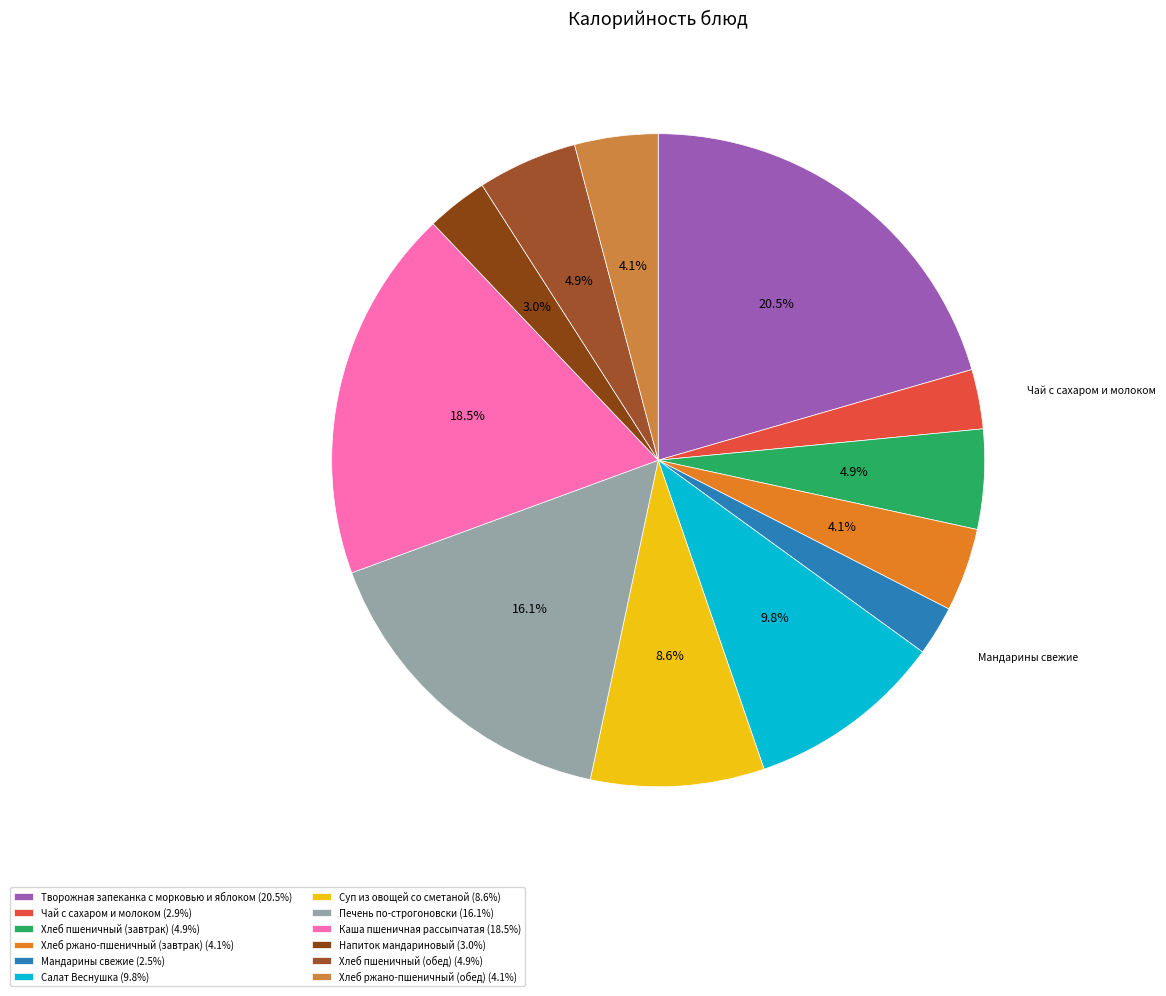

How many slices are in this pie chart?

12